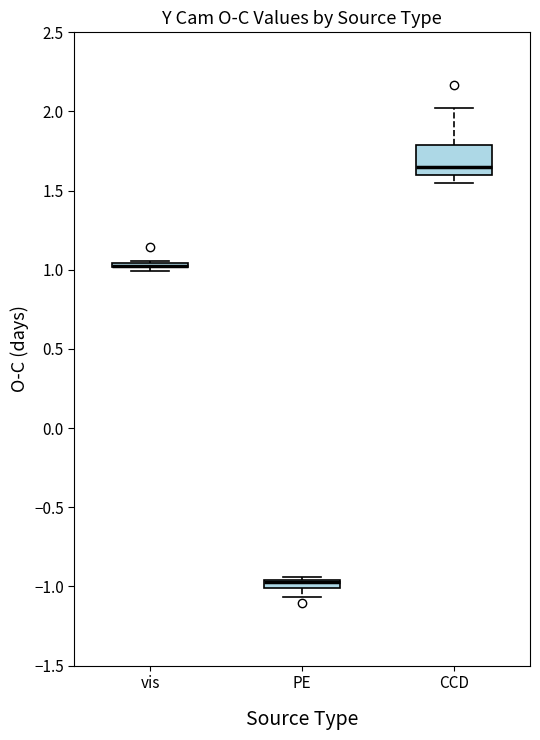

Where does the upper whisker of the box for CCD end on the y-axis? The values are not printed on the chart, so give them approximately, as read against the axis.

2.00